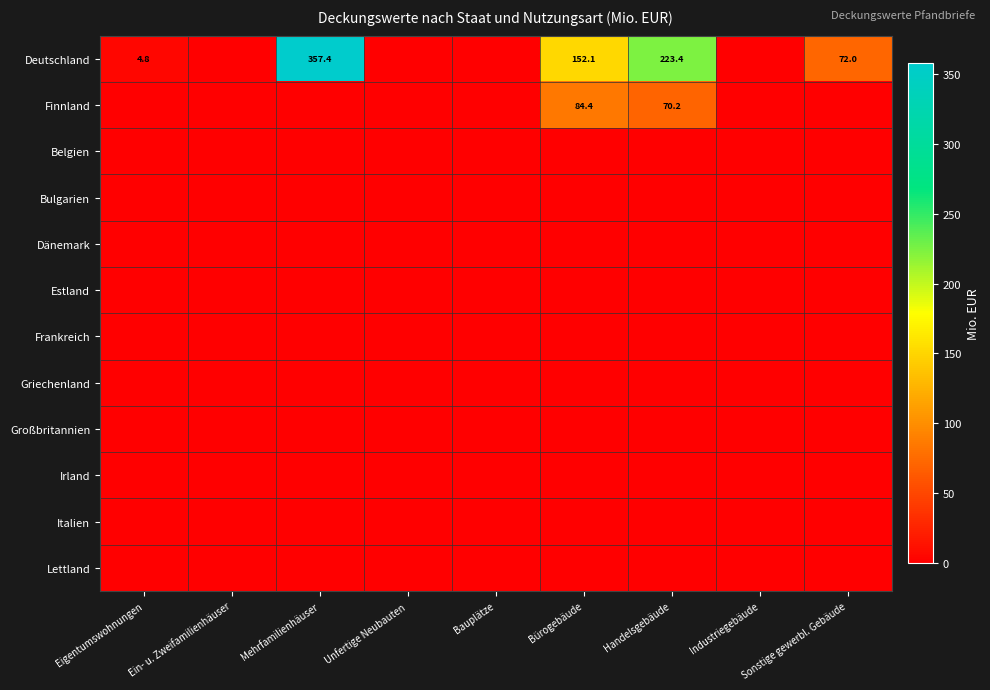

At which label is Lettland closest to 0?

Eigentumswohnungen